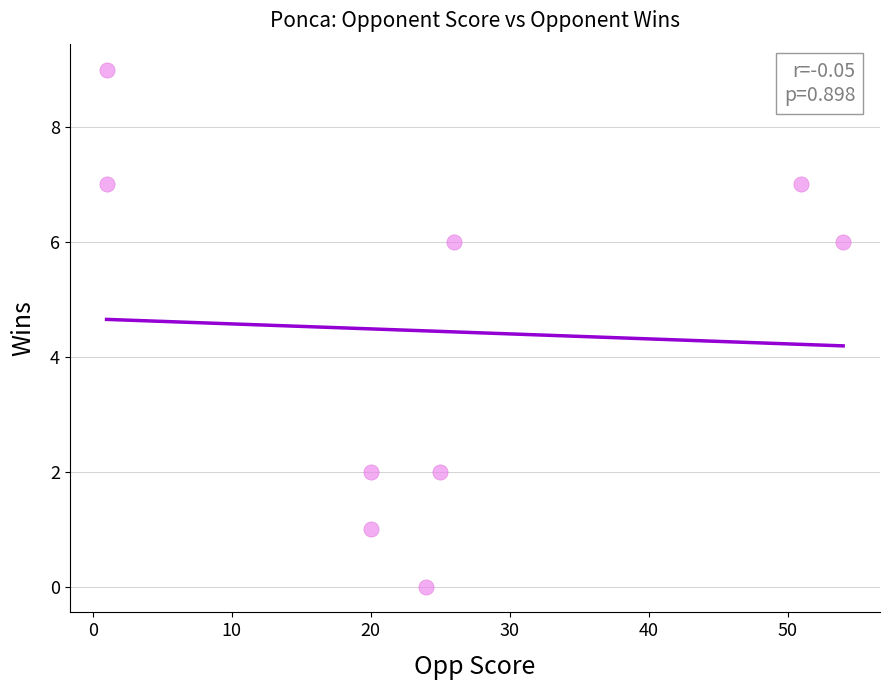

What is the range of Y values (max minus min)?

9